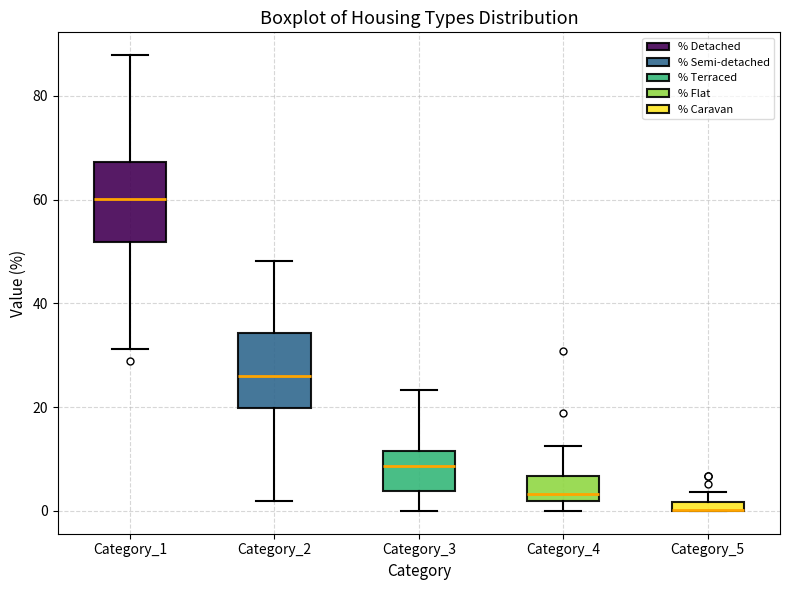

Where is the upper edge of the box for Category_5 on the y-axis? The values are not printed on the chart, so give them approximately, as read against the axis.

2